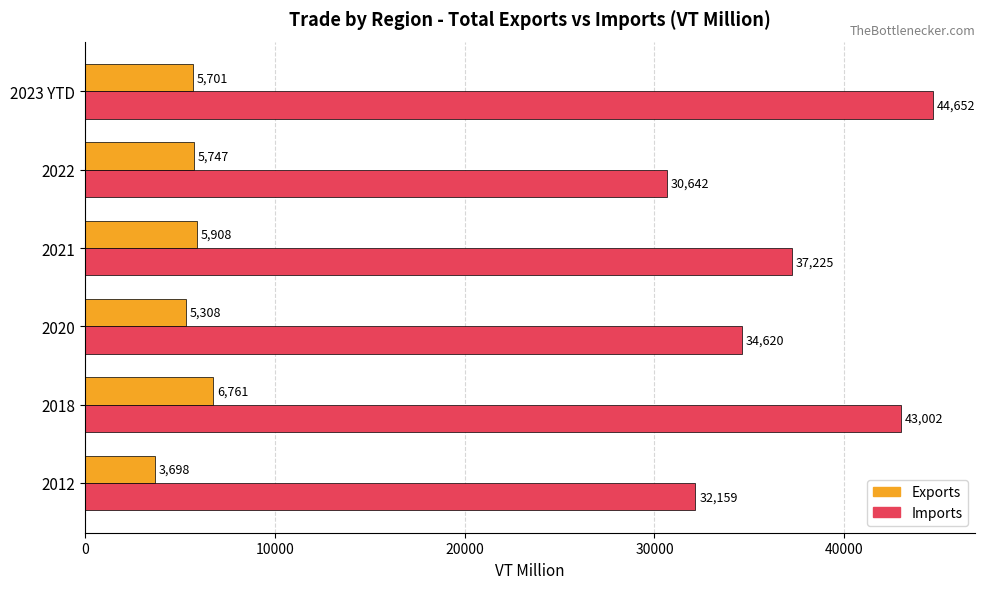

List the series in order of their overall mean, highest first.

Imports, Exports